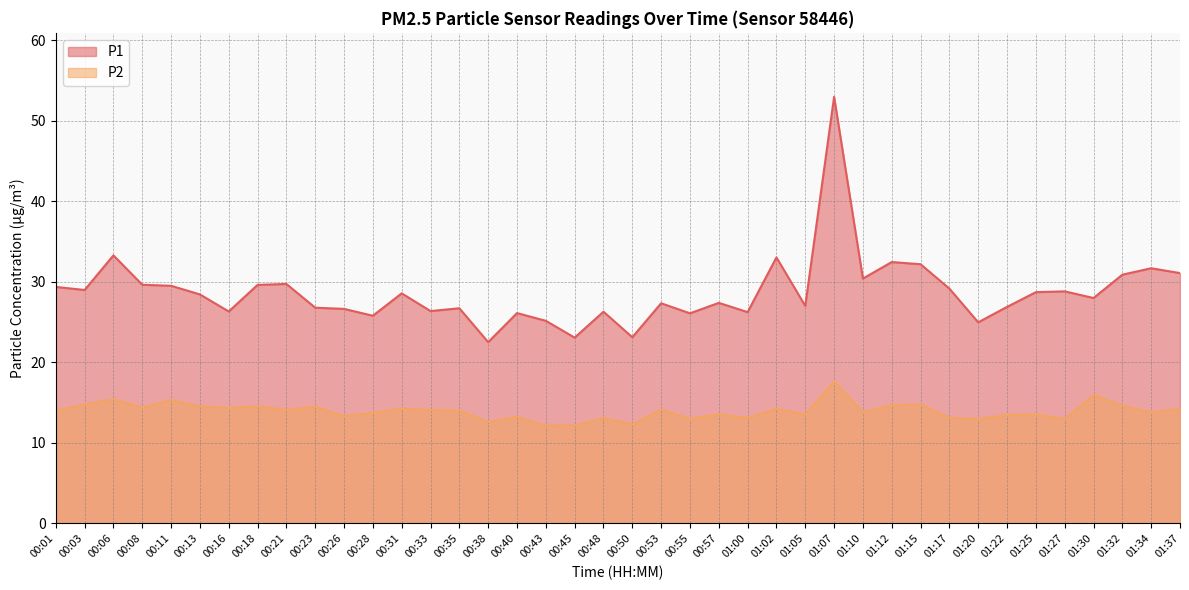

True or false: P2 and P1 intersect in this chart.

False